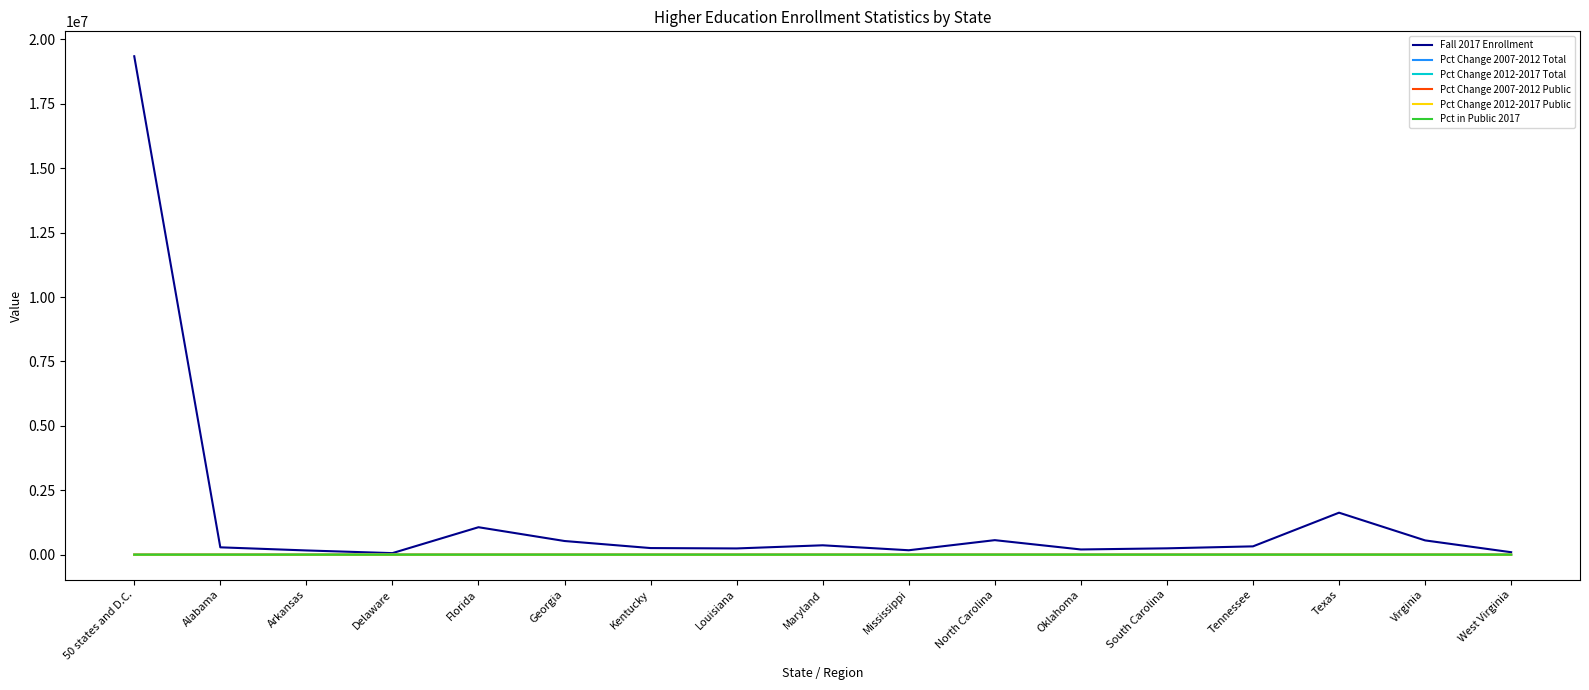

True or false: Pct Change 2012-2017 Public and Pct in Public 2017 cross at least once.

False